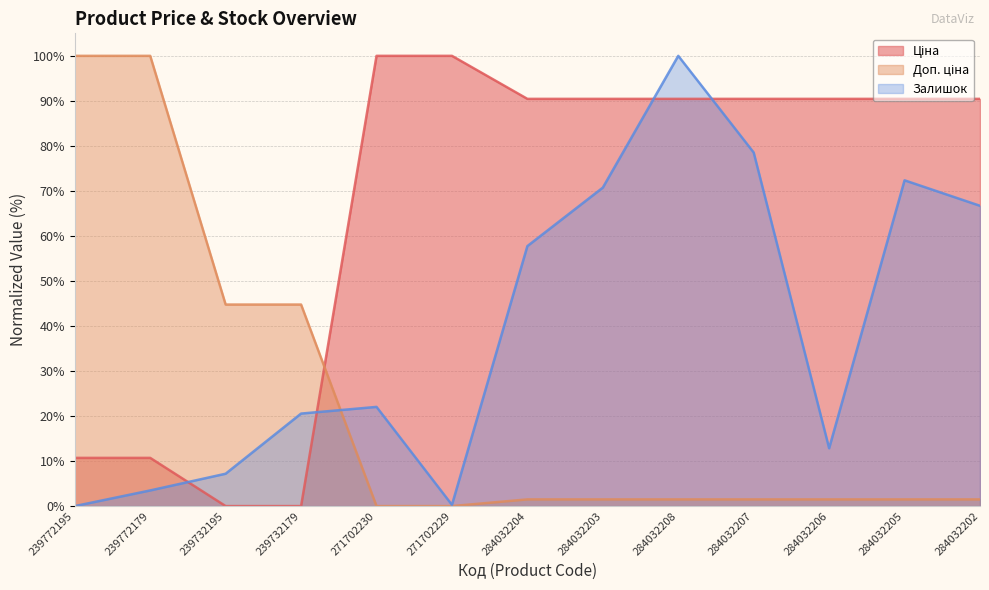

How many lines are shown in the chart?

3